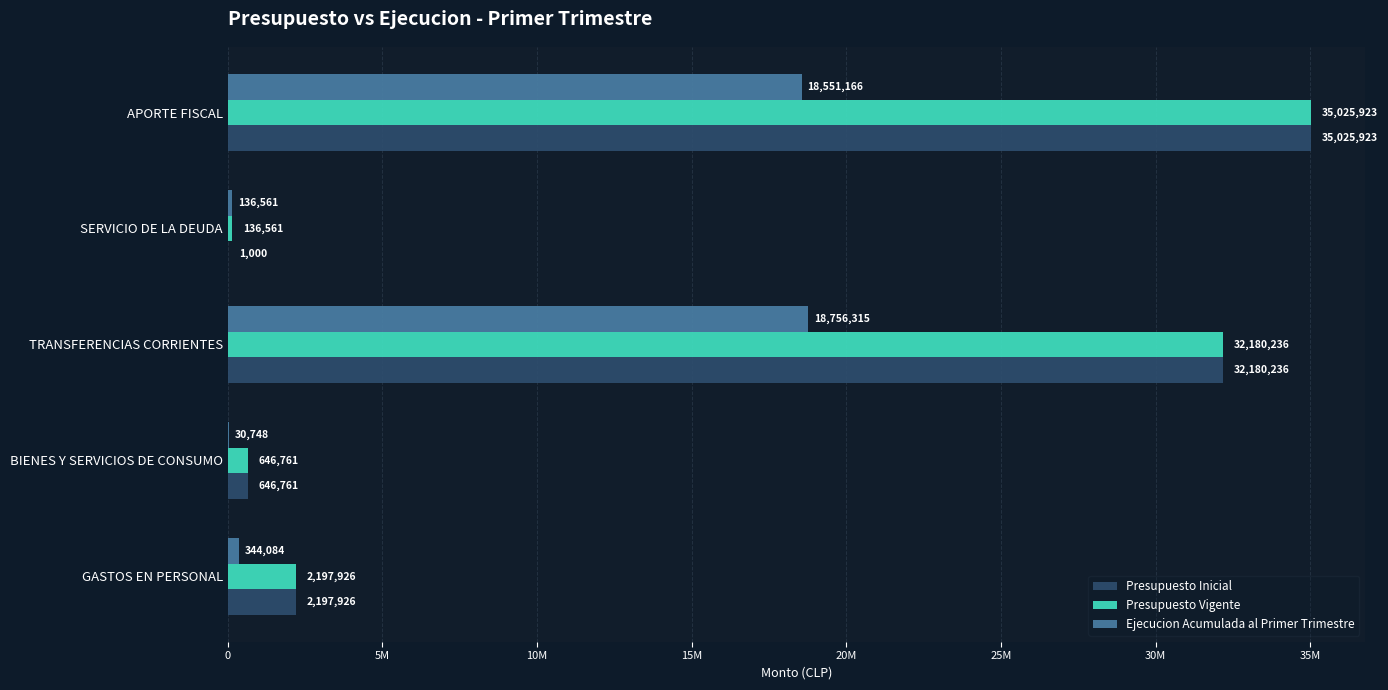

What are all the series names shown in the legend?

Presupuesto Inicial, Presupuesto Vigente, Ejecucion Acumulada al Primer Trimestre